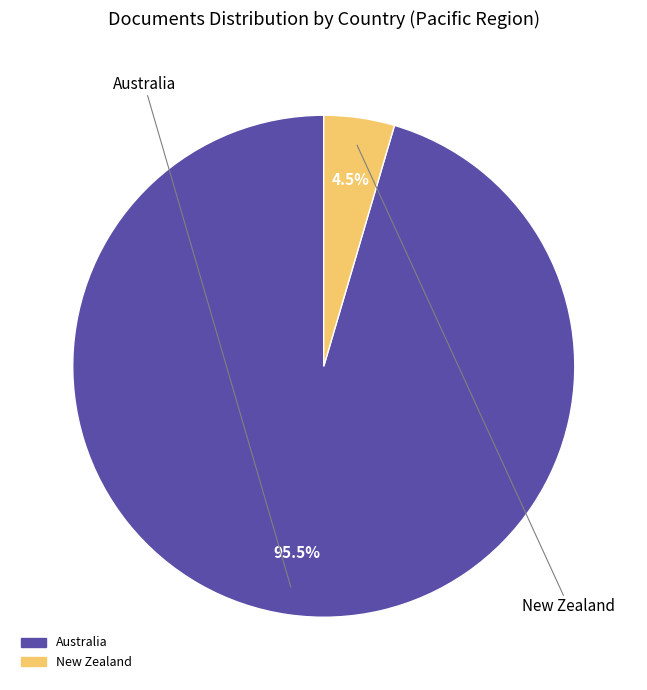

Is it true that New Zealand is 18% of the pie?

False